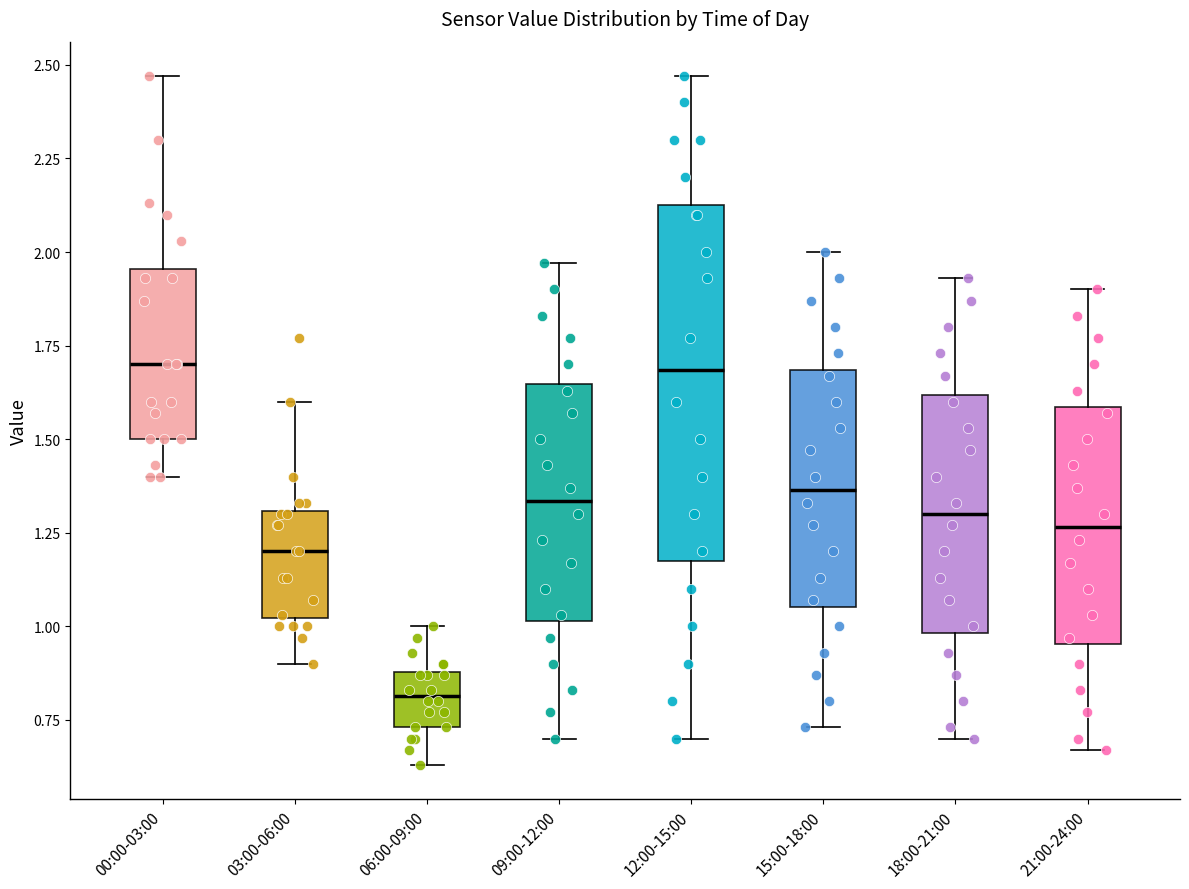

Where is the lower edge of the box for 18:00-21:00 on the y-axis? The values are not printed on the chart, so give them approximately, as read against the axis.

1.00